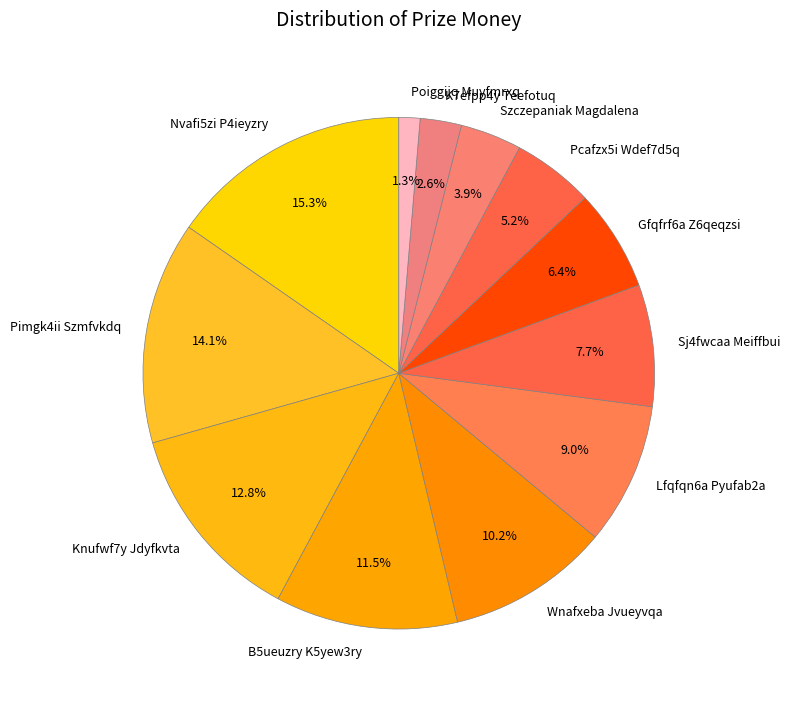

How many segments does this pie chart have?

12